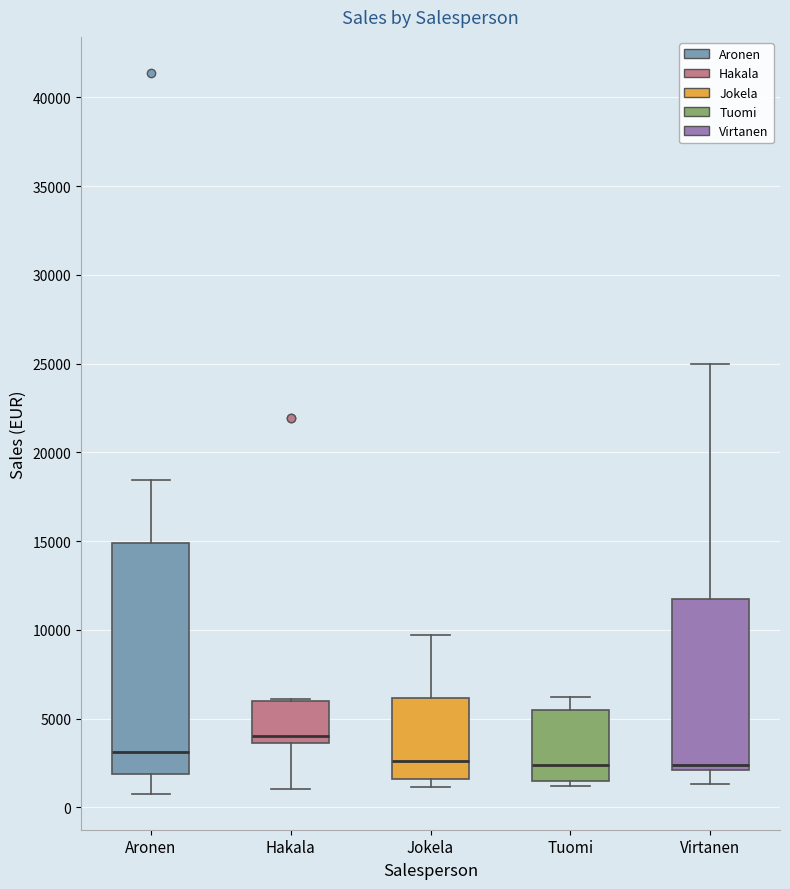

Comparing the boxes themselves (not the whiskers), which one is the tallest?

Aronen